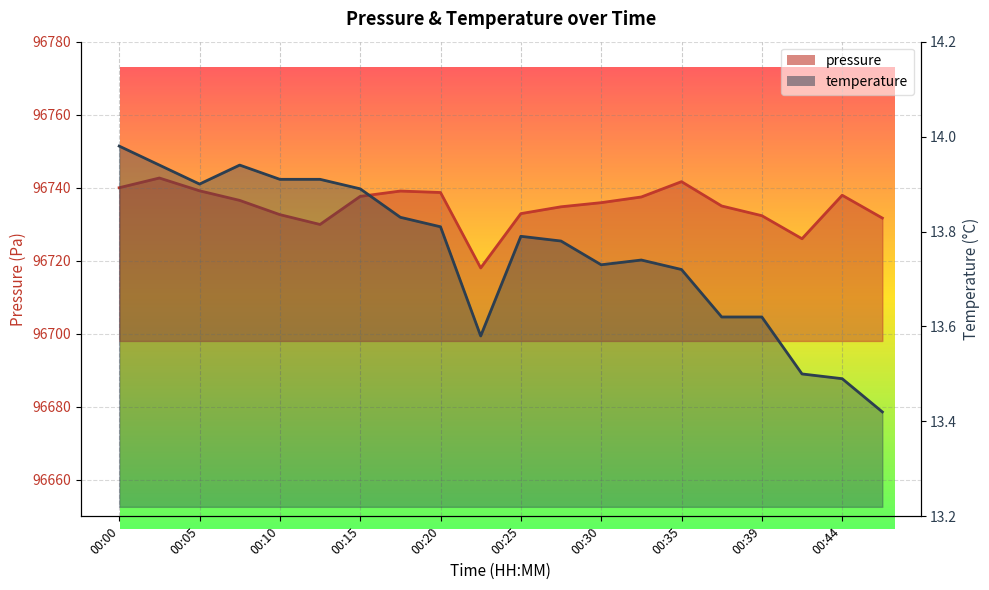

At which category does temperature reach its first local valley?

00:05